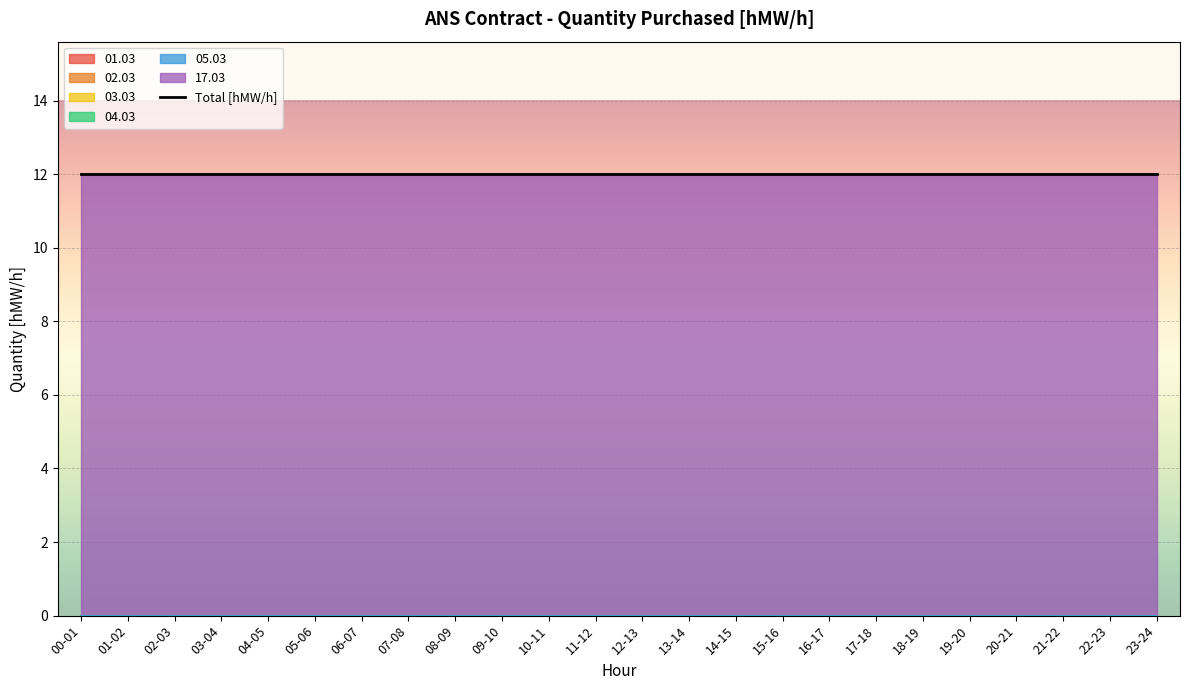

What position from the left is 06-07?

7